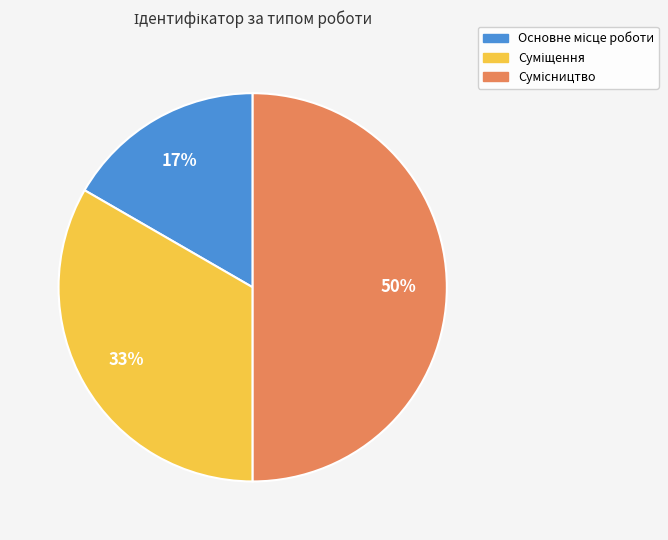

To the nearest percent, what is the average slice percentage?

33%